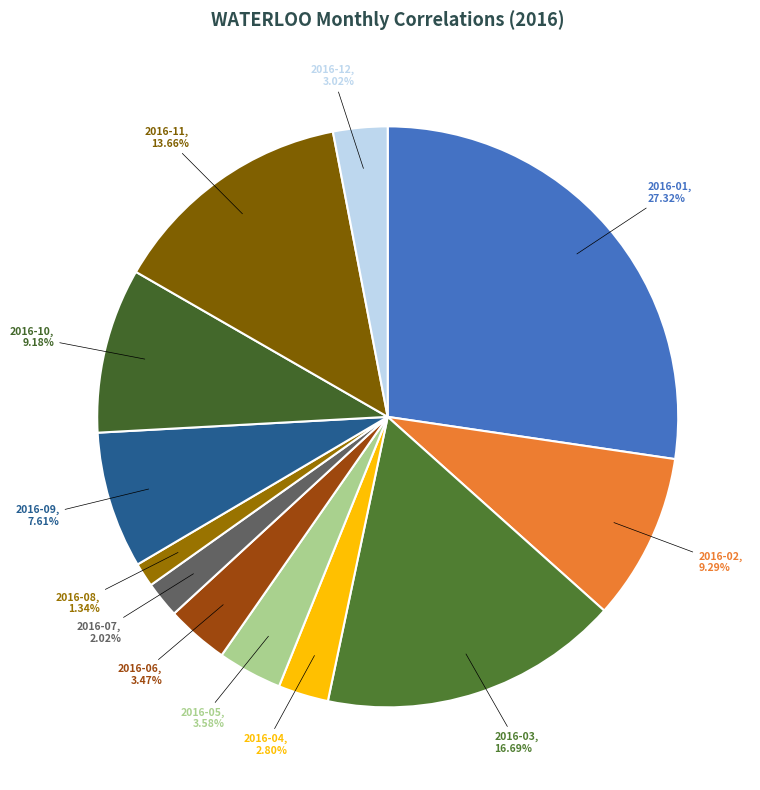

Between 2016-10 and 2016-04, which is larger?

2016-10